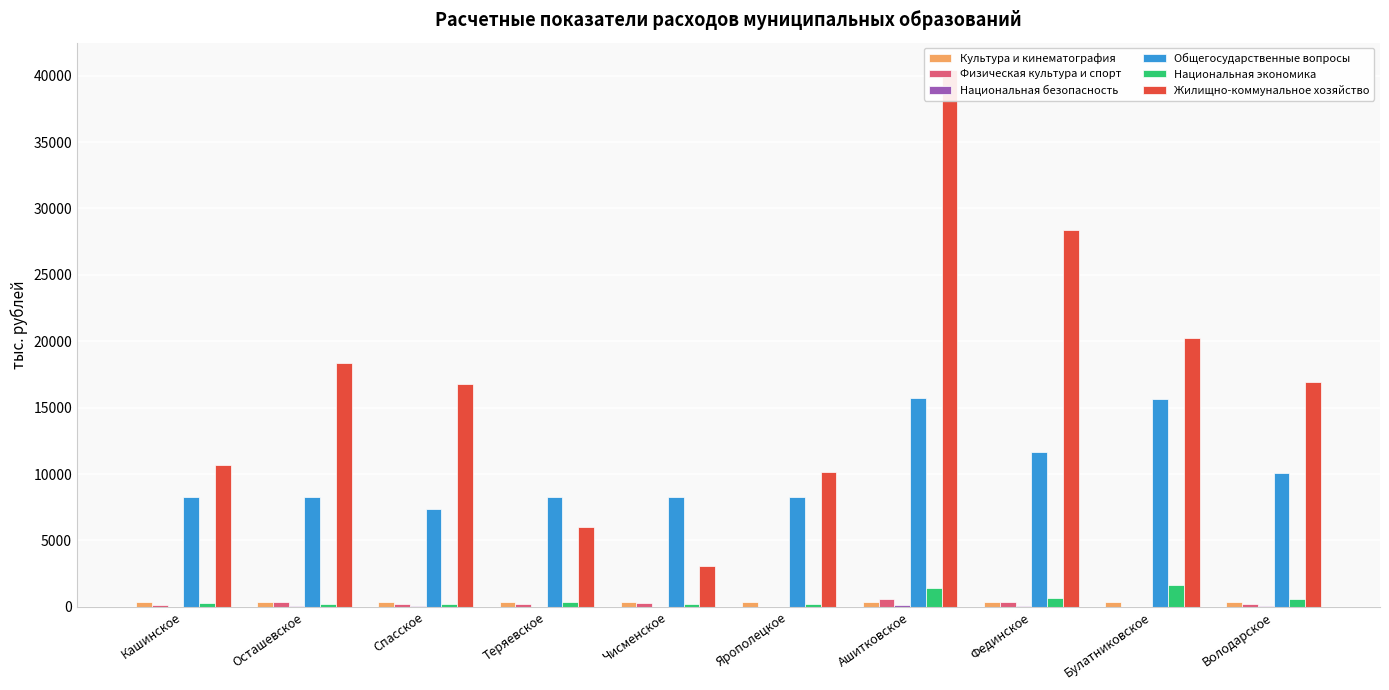

Reading right to left, what are all the values shown in this chart?

Культура и кинематография: Володарское=330	Булатниковское=330	Фединское=330	Ашитковское=330	Ярополецкое=330	Чисменское=330	Теряевское=330	Спасское=330	Осташевское=330	Кашинское=330
Физическая культура и спорт: Володарское=202	Булатниковское=0	Фединское=388	Ашитковское=606	Ярополецкое=0	Чисменское=285	Теряевское=188	Спасское=241	Осташевское=375	Кашинское=139
Национальная безопасность: Володарское=35	Булатниковское=24	Фединское=51	Ашитковское=107	Ярополецкое=20	Чисменское=15	Теряевское=21	Спасское=27	Осташевское=28	Кашинское=13
Общегосударственные вопросы: Володарское=10099	Булатниковское=15638	Фединское=11686	Ашитковское=15728	Ярополецкое=8267	Чисменское=8264	Теряевское=8262	Спасское=7345	Осташевское=8265	Кашинское=8262
Национальная экономика: Володарское=580	Булатниковское=1665	Фединское=684	Ашитковское=1387	Ярополецкое=246	Чисменское=251	Теряевское=341	Спасское=217	Осташевское=238	Кашинское=258
Жилищно-коммунальное хозяйство: Володарское=16906	Булатниковское=20245	Фединское=28346	Ашитковское=40464	Ярополецкое=10185	Чисменское=3048	Теряевское=6032	Спасское=16787	Осташевское=18396	Кашинское=10704